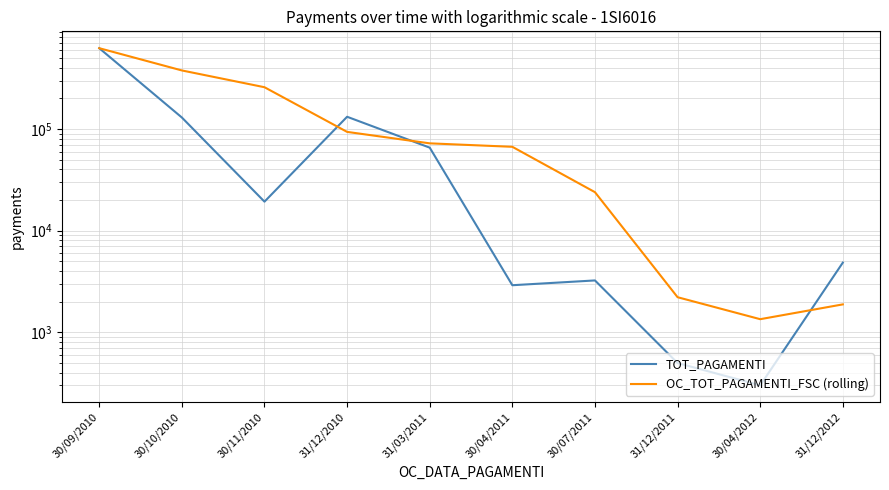

Rank the series at 30/04/2011 from lowest to highest value.

TOT_PAGAMENTI, OC_TOT_PAGAMENTI_FSC (rolling)